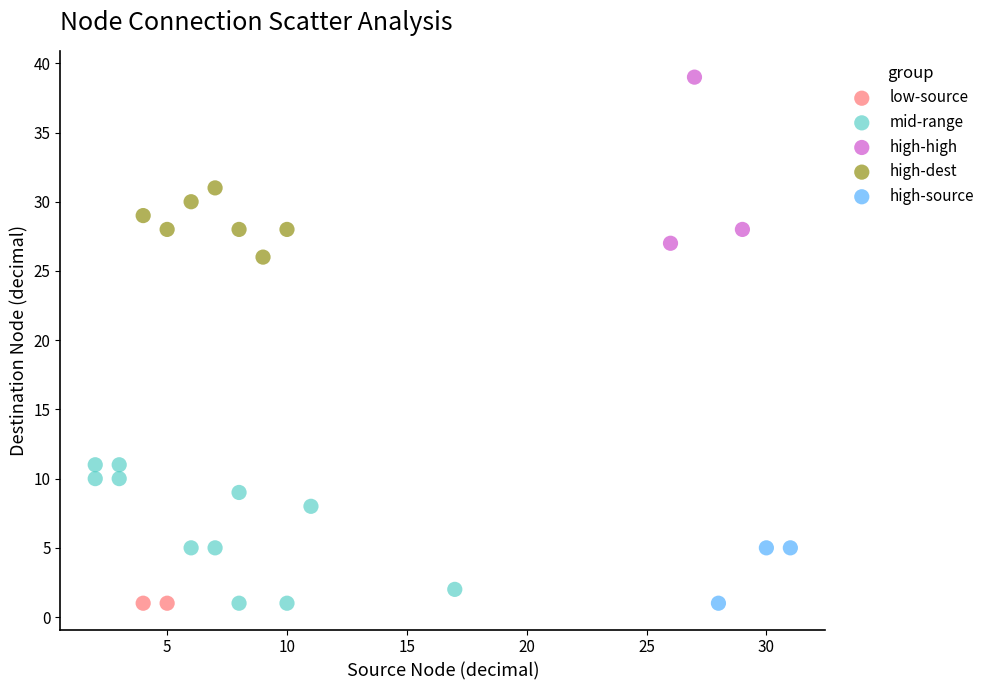

What are all the series names shown in the legend?

low-source, mid-range, high-high, high-dest, high-source